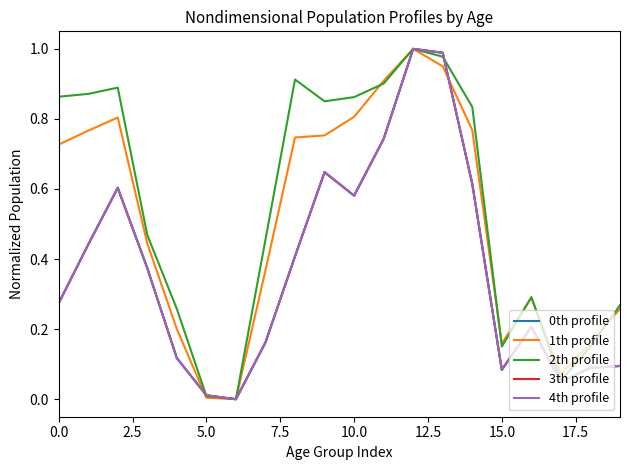

Does the chart display data point markers on the line(s)?

No